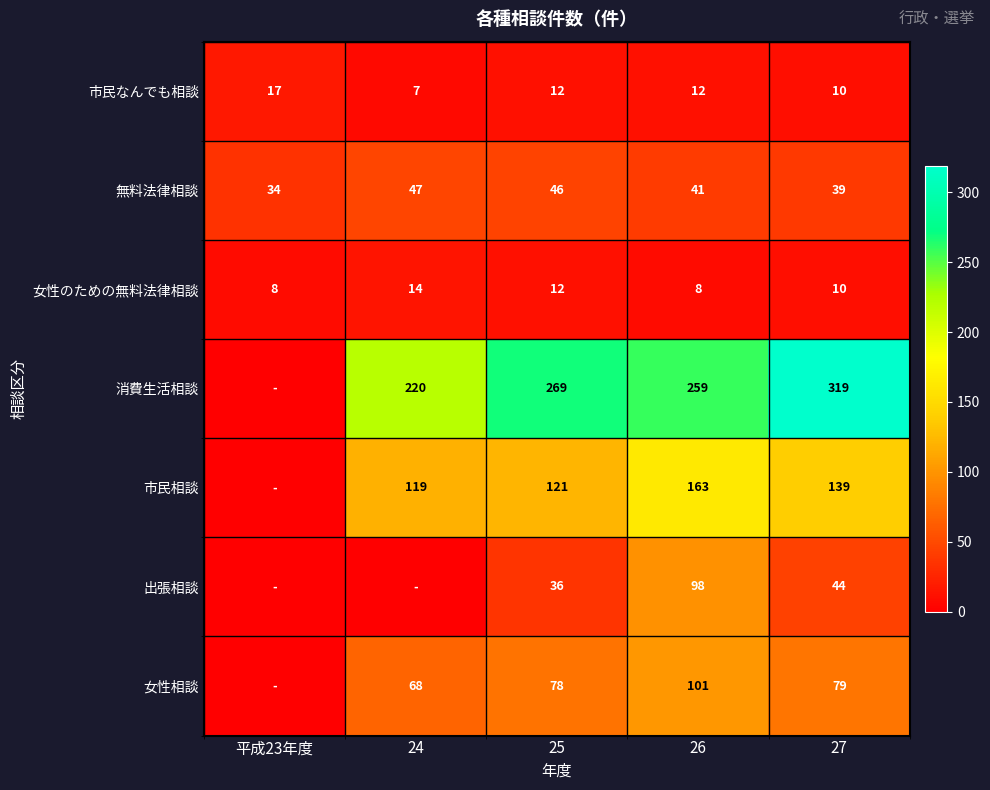

At which category does the chart reach its minimum across all series?

平成23年度